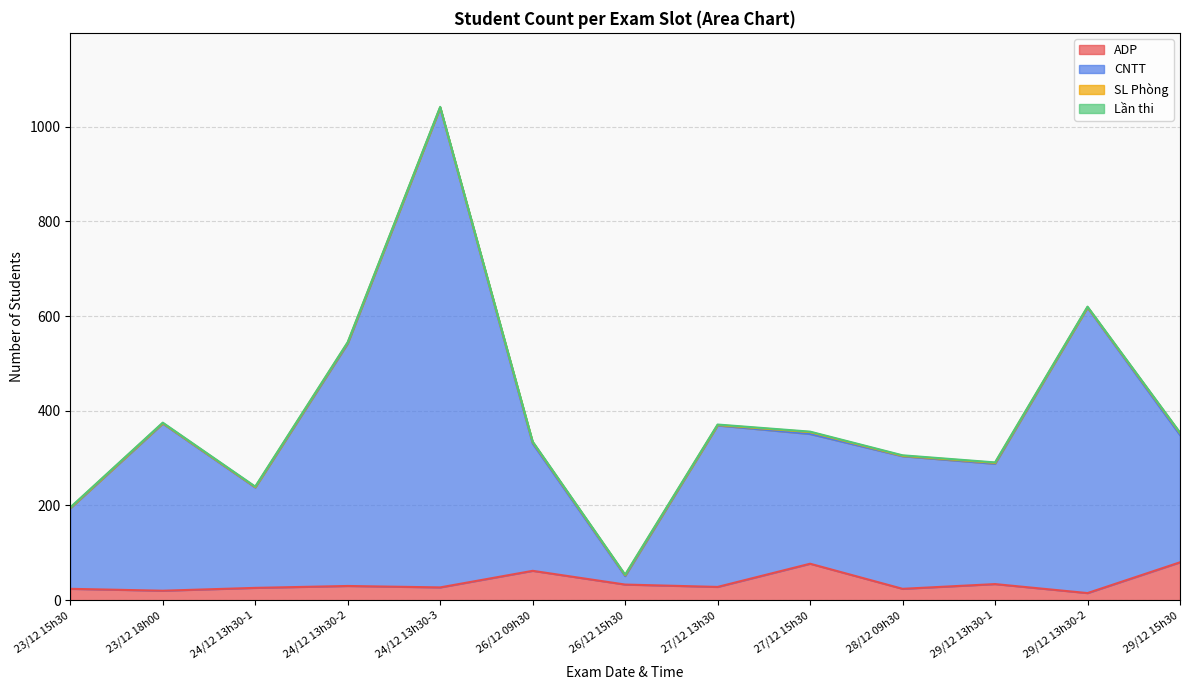

At which category is the sum across all series the highest?

24/12 13h30-3